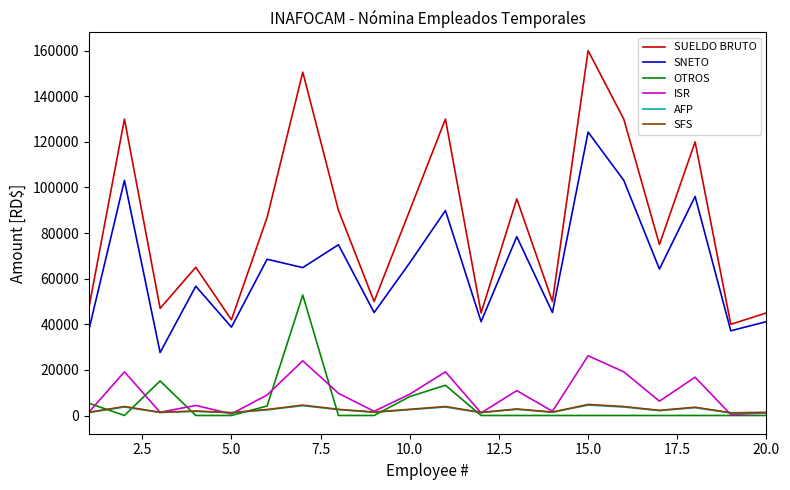

What is the greatest value displayed?

160000.0